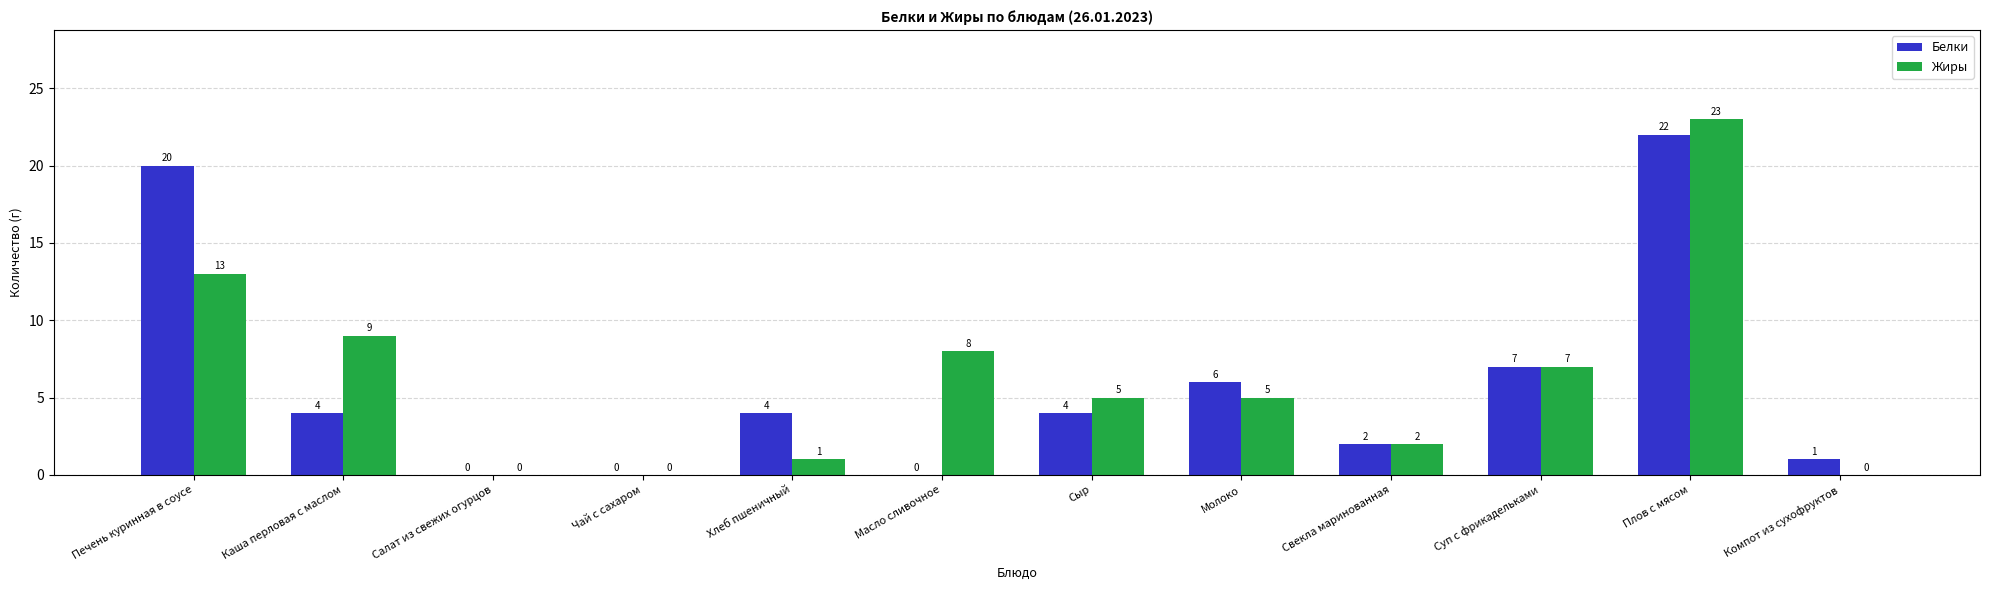

What is the total value across all series at Компот из сухофруктов?

1